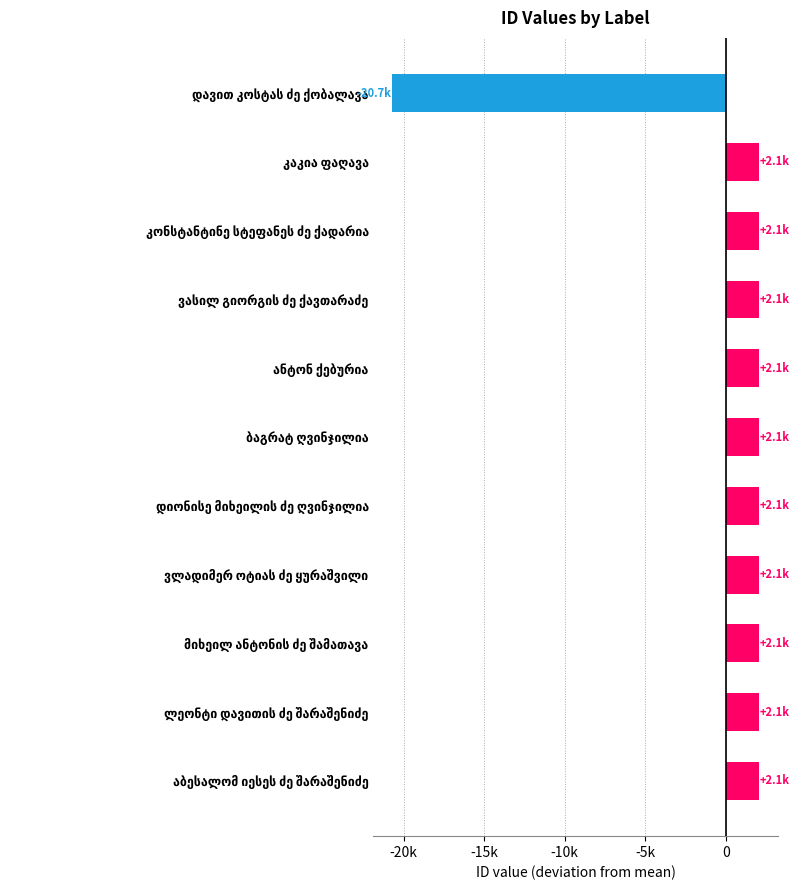

Are the bars horizontal?

Yes